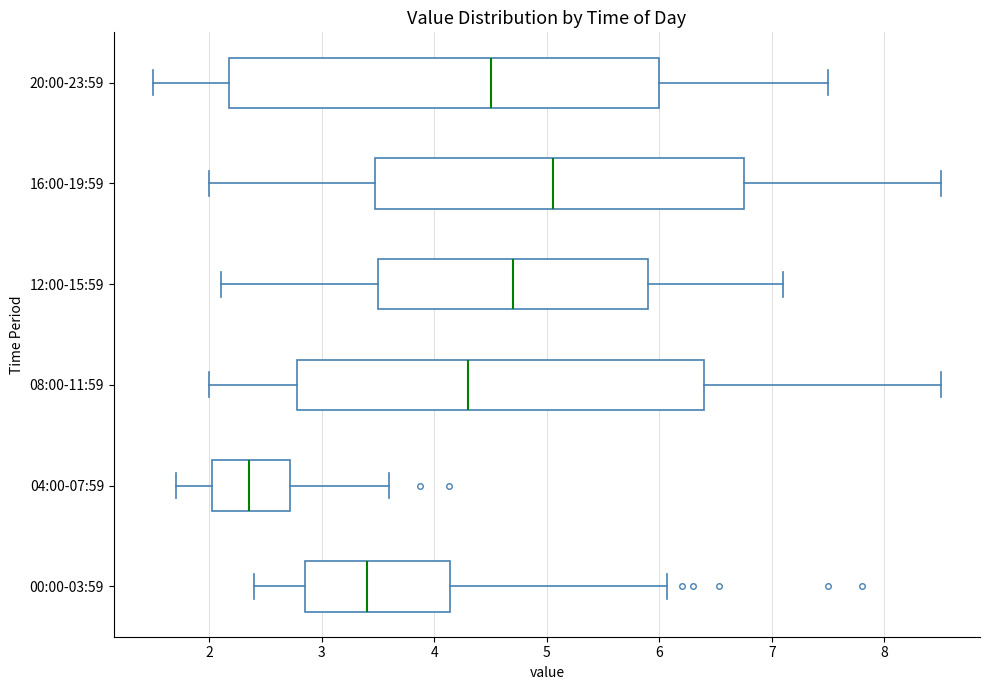

Where is the left edge of the box for 12:00-15:59 on the x-axis? The values are not printed on the chart, so give them approximately, as read against the axis.

3.5